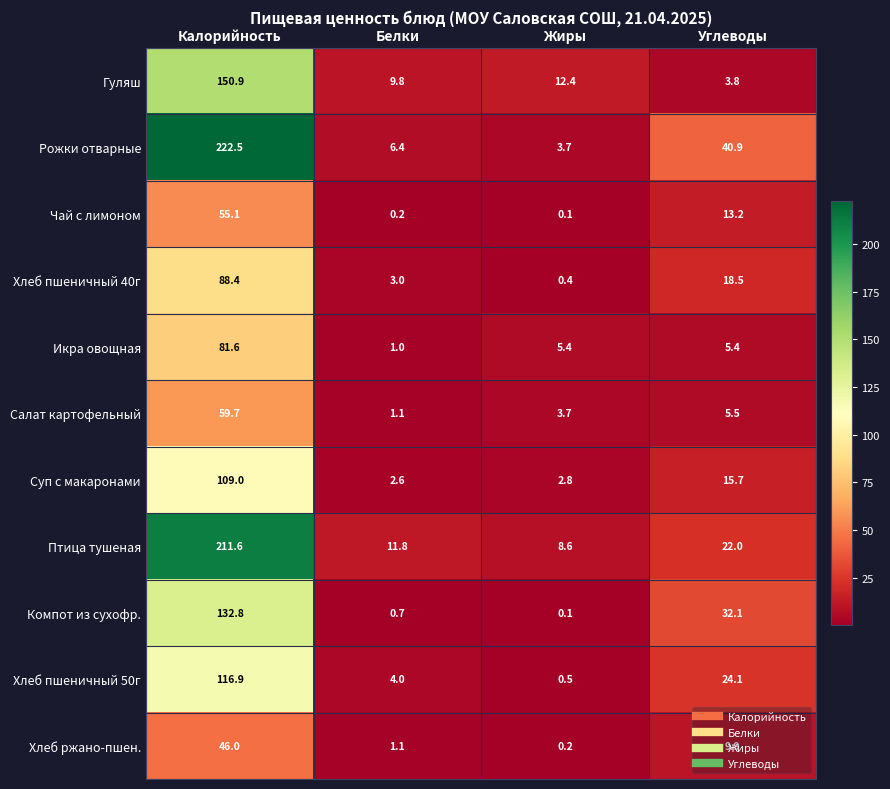

At which category is the sum across all series the highest?

Калорийность